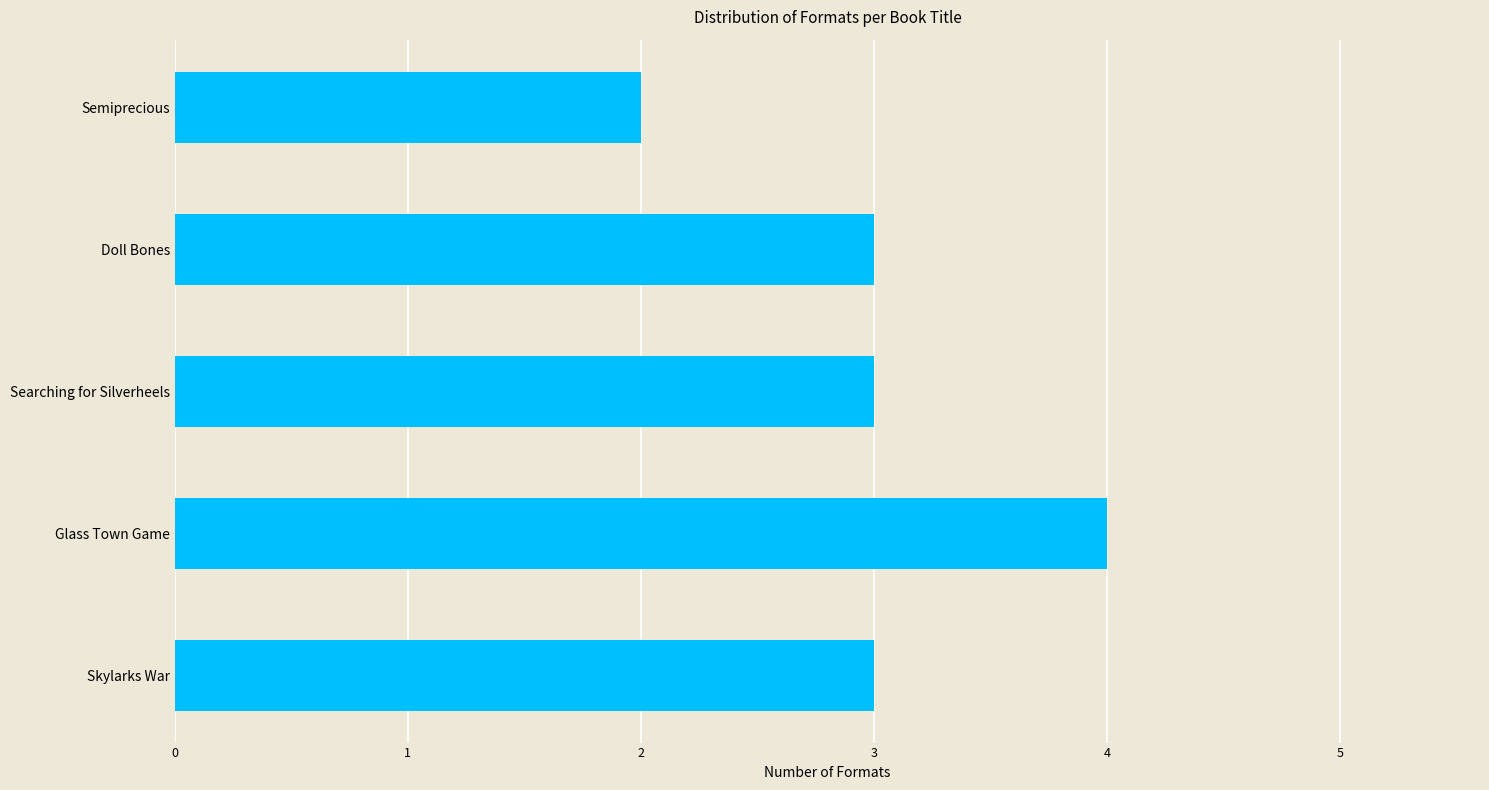

How many data points does each series have?

5